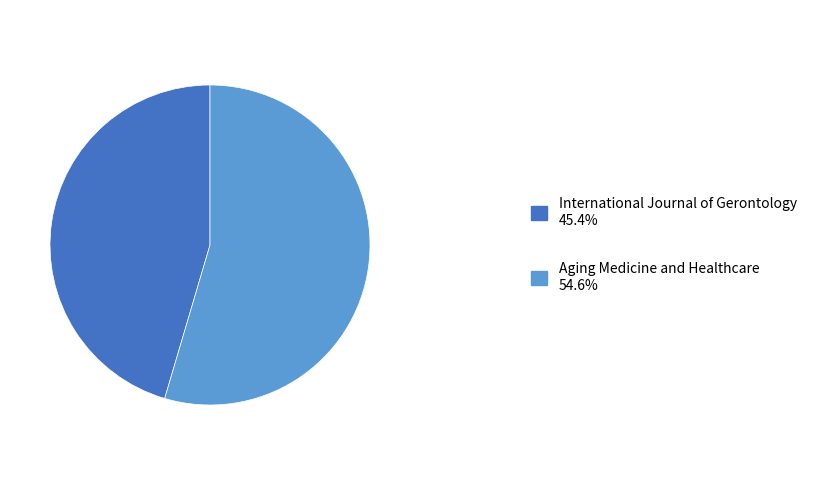

Combined, do International Journal of Gerontology 45.4% and Aging Medicine and Healthcare 54.6% account for over 50%?

Yes